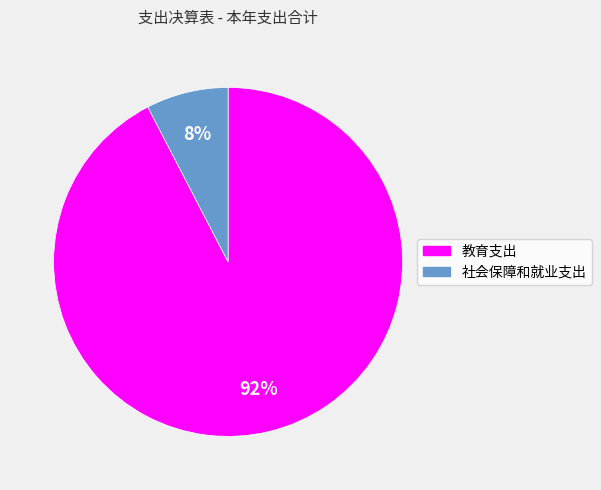

What percentage is the 教育支出 slice, to the nearest percent?

92%